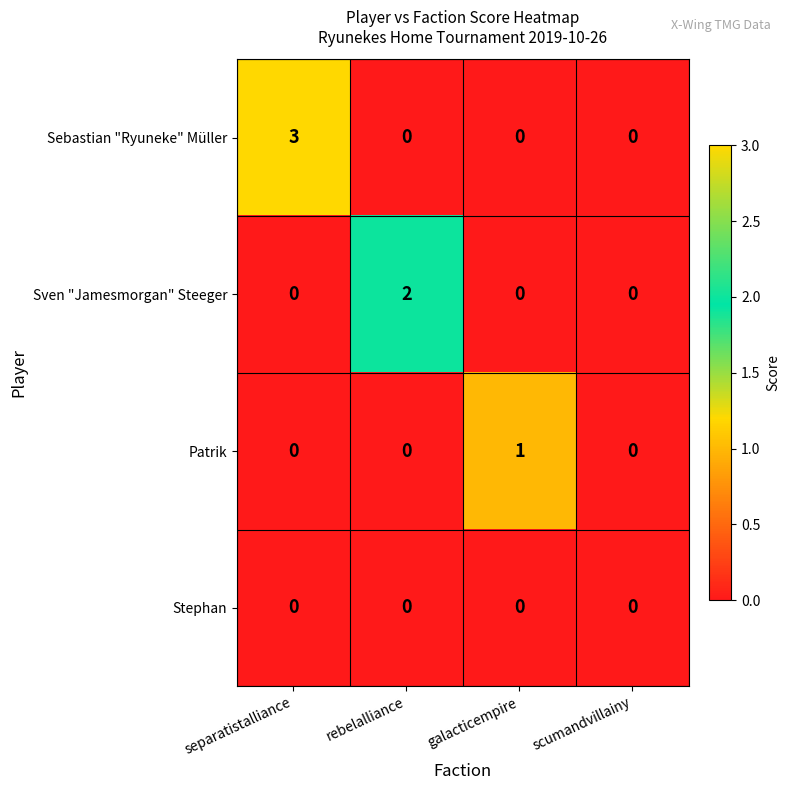

The Stephan series shows 0 at galacticempire. True or false?

True